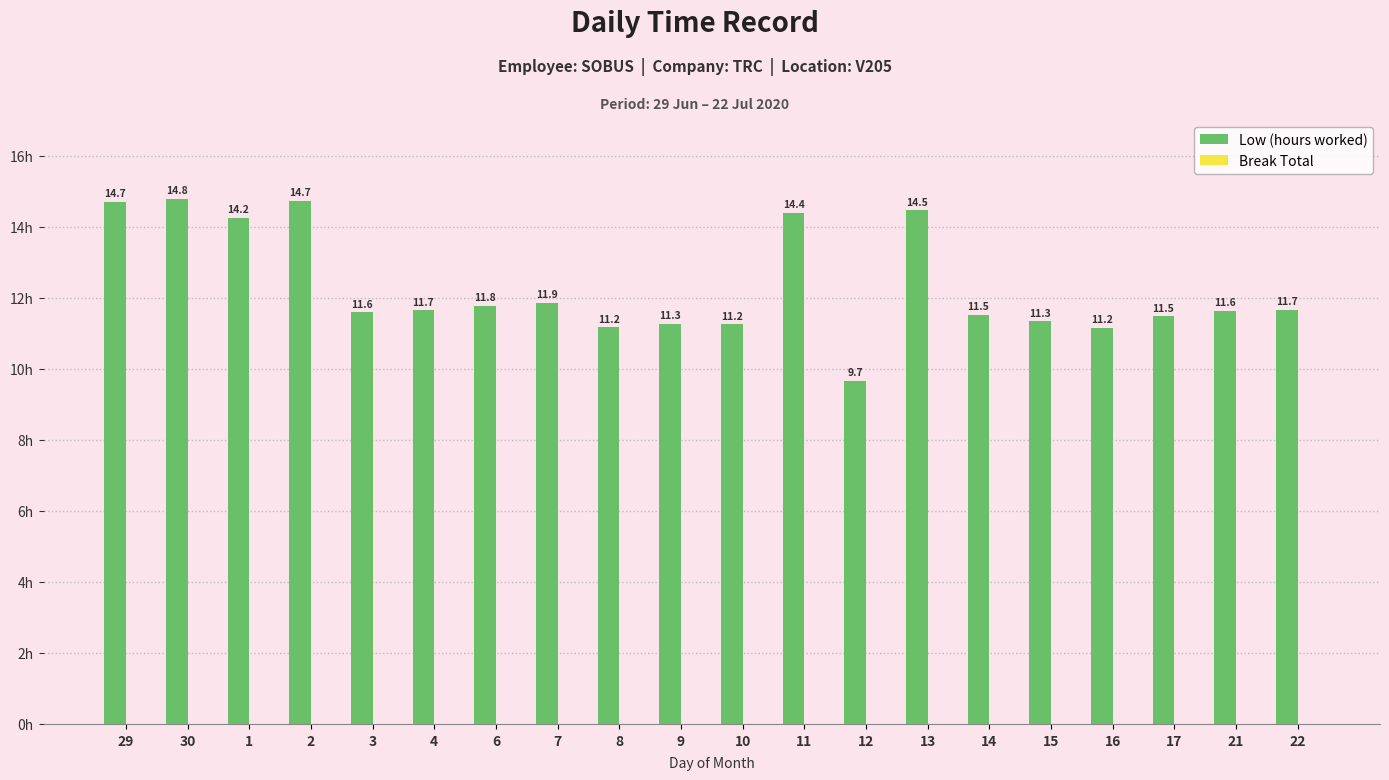

True or false: the data shows 7.3 at 11.

False